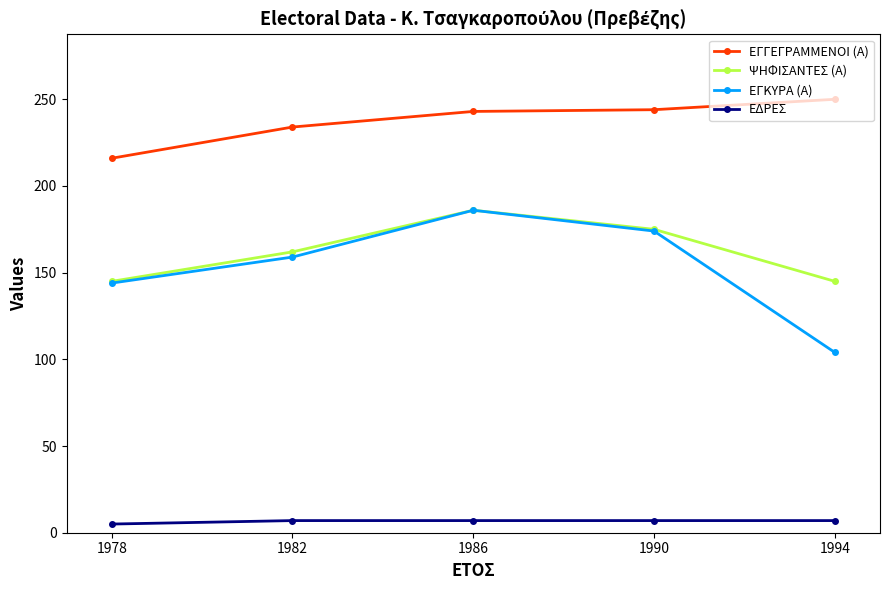

True or false: ΕΓΚΥΡΑ (Α) has more than 1 points higher than both neighbors.

False